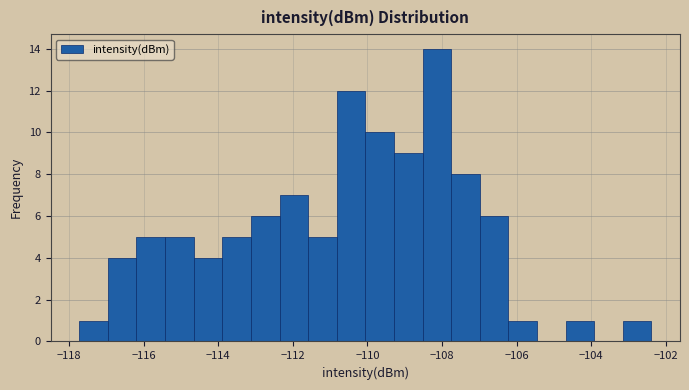

Read against the x-axis, roughly where is the centre of the tallest bar?

-108.2